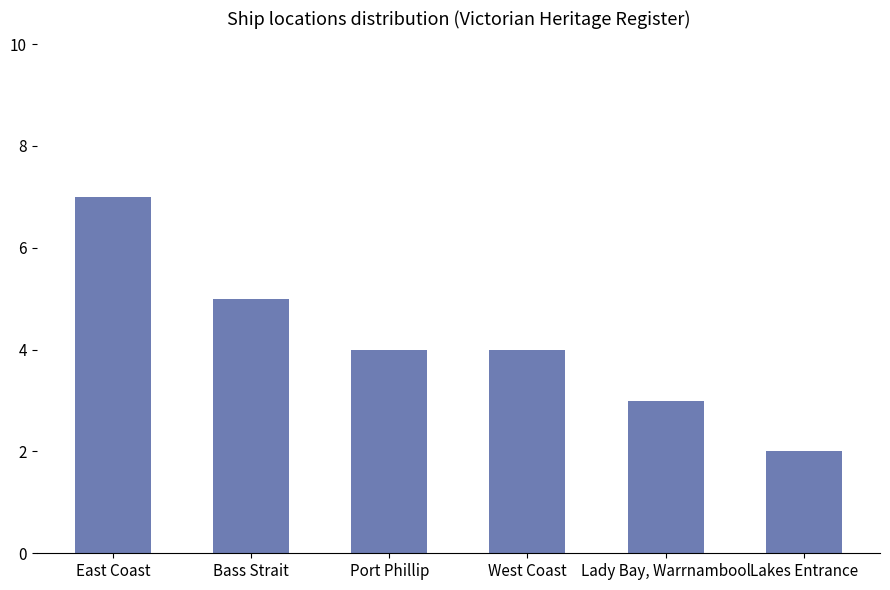

The value at Lady Bay, Warrnambool is 1. True or false?

False